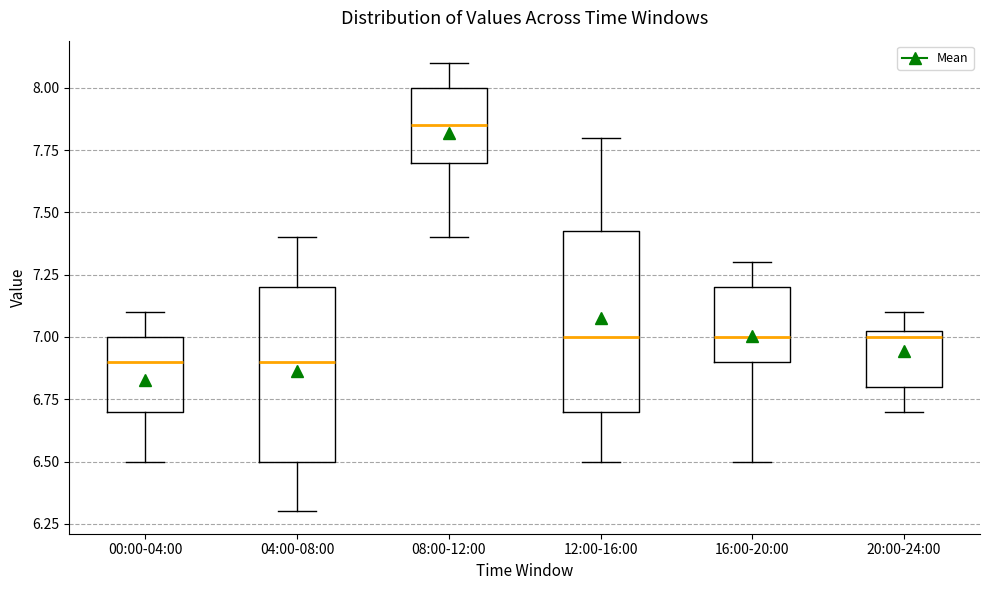

Reading left to right, transcribe this box plot: for each box, give where its median line is, the range the box spans, and where its two whiskers end, as read against the y-axis. The values are not printed on the chart, so give them approximately, as read against the axis.

00:00-04:00: median 6.90, box 6.70 to 7.00, whiskers 6.50 to 7.10
04:00-08:00: median 6.90, box 6.50 to 7.20, whiskers 6.30 to 7.40
08:00-12:00: median 7.85, box 7.70 to 8.00, whiskers 7.40 to 8.10
12:00-16:00: median 7.00, box 6.70 to 7.45, whiskers 6.50 to 7.80
16:00-20:00: median 7.00, box 6.90 to 7.20, whiskers 6.50 to 7.30
20:00-24:00: median 7.00, box 6.80 to 7.05, whiskers 6.70 to 7.10